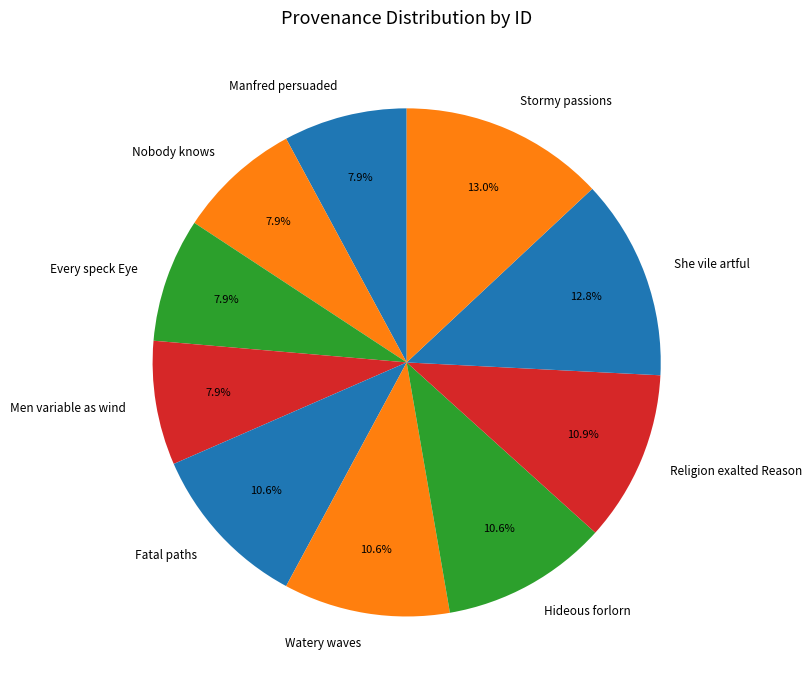

The Stormy passions slice represents 13% of the pie. True or false?

True